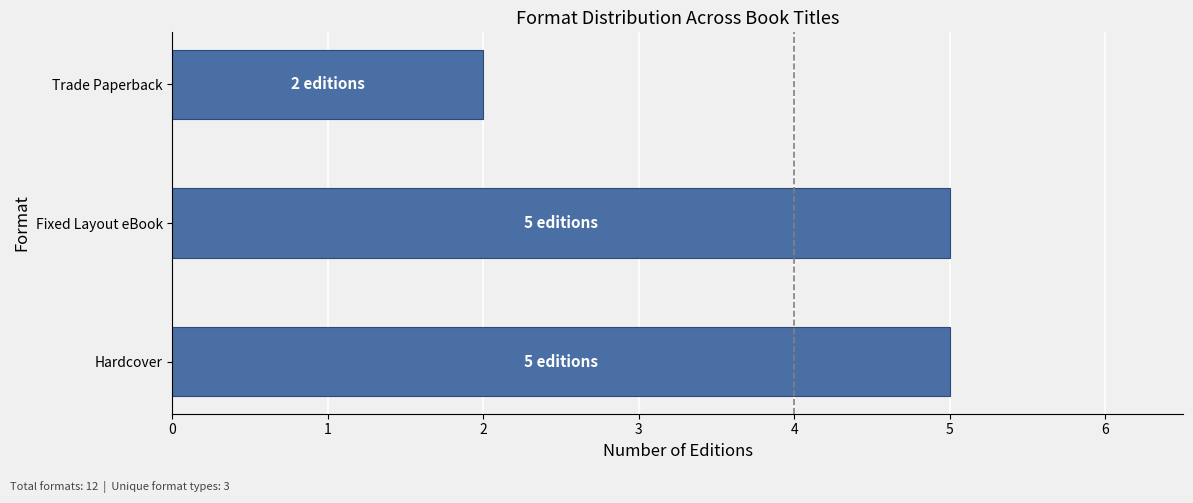

What is the change in value from Fixed Layout eBook to Trade Paperback?

-3